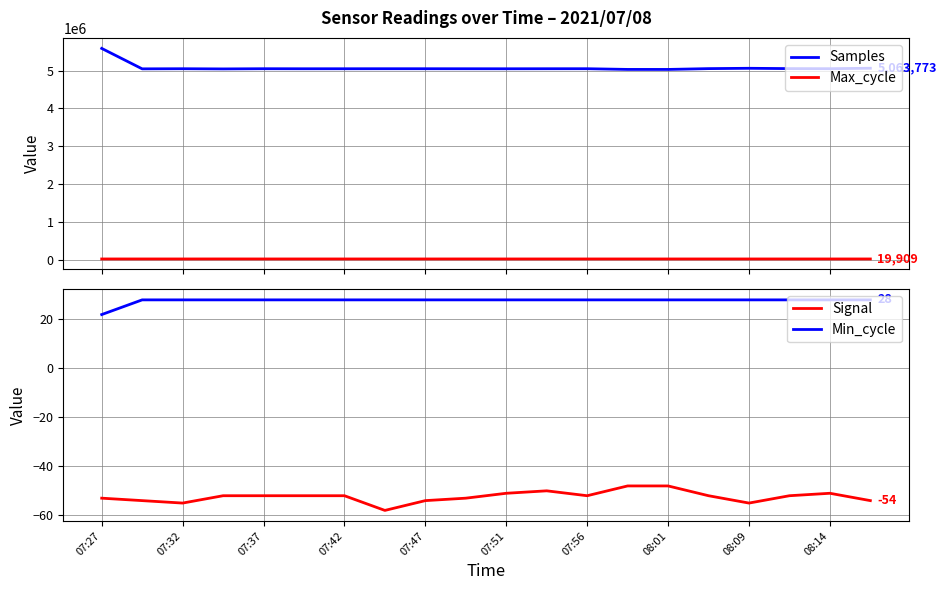

What is the difference between the maximum and minimum values in the Max_cycle series?

455